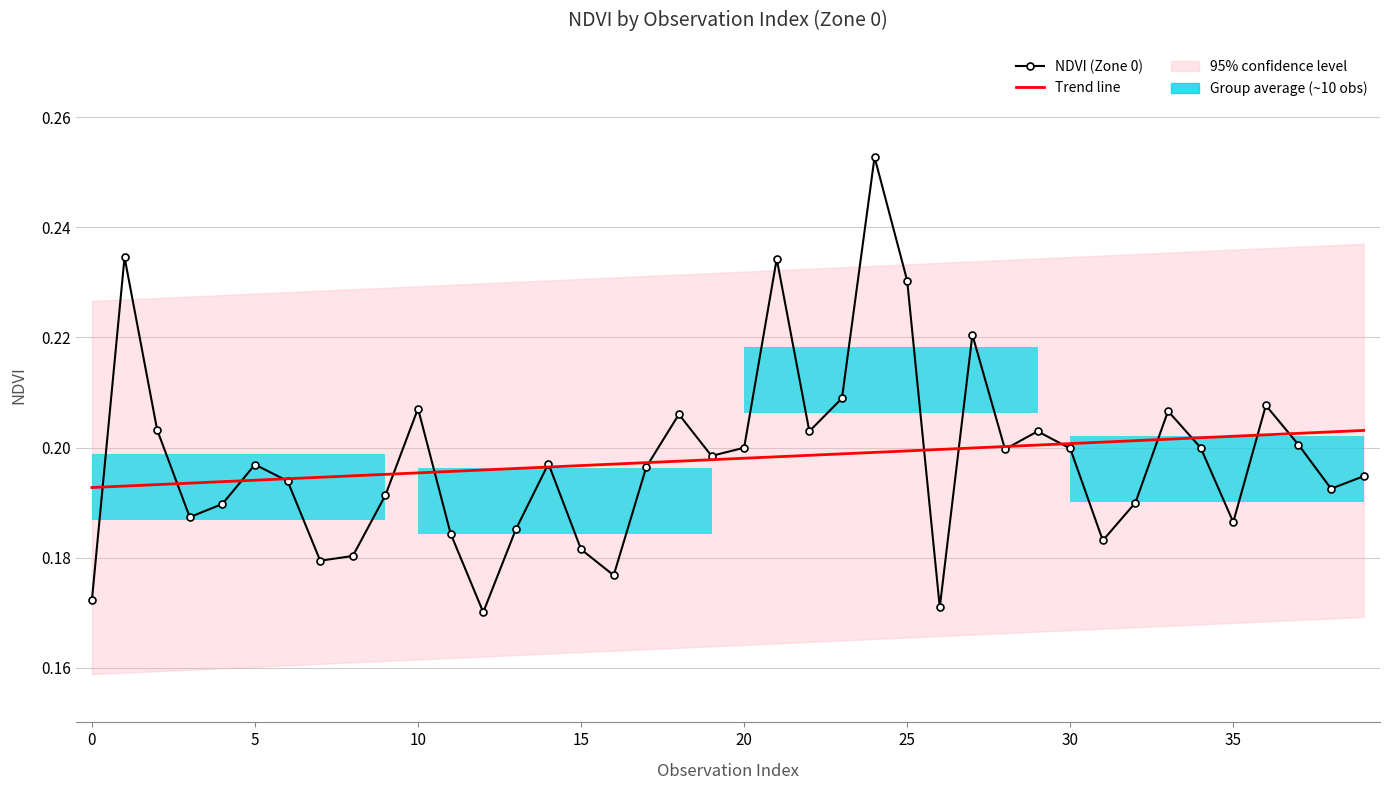

Rank the series by their average value, from highest to lowest.

NDVI (Zone 0), Trend line